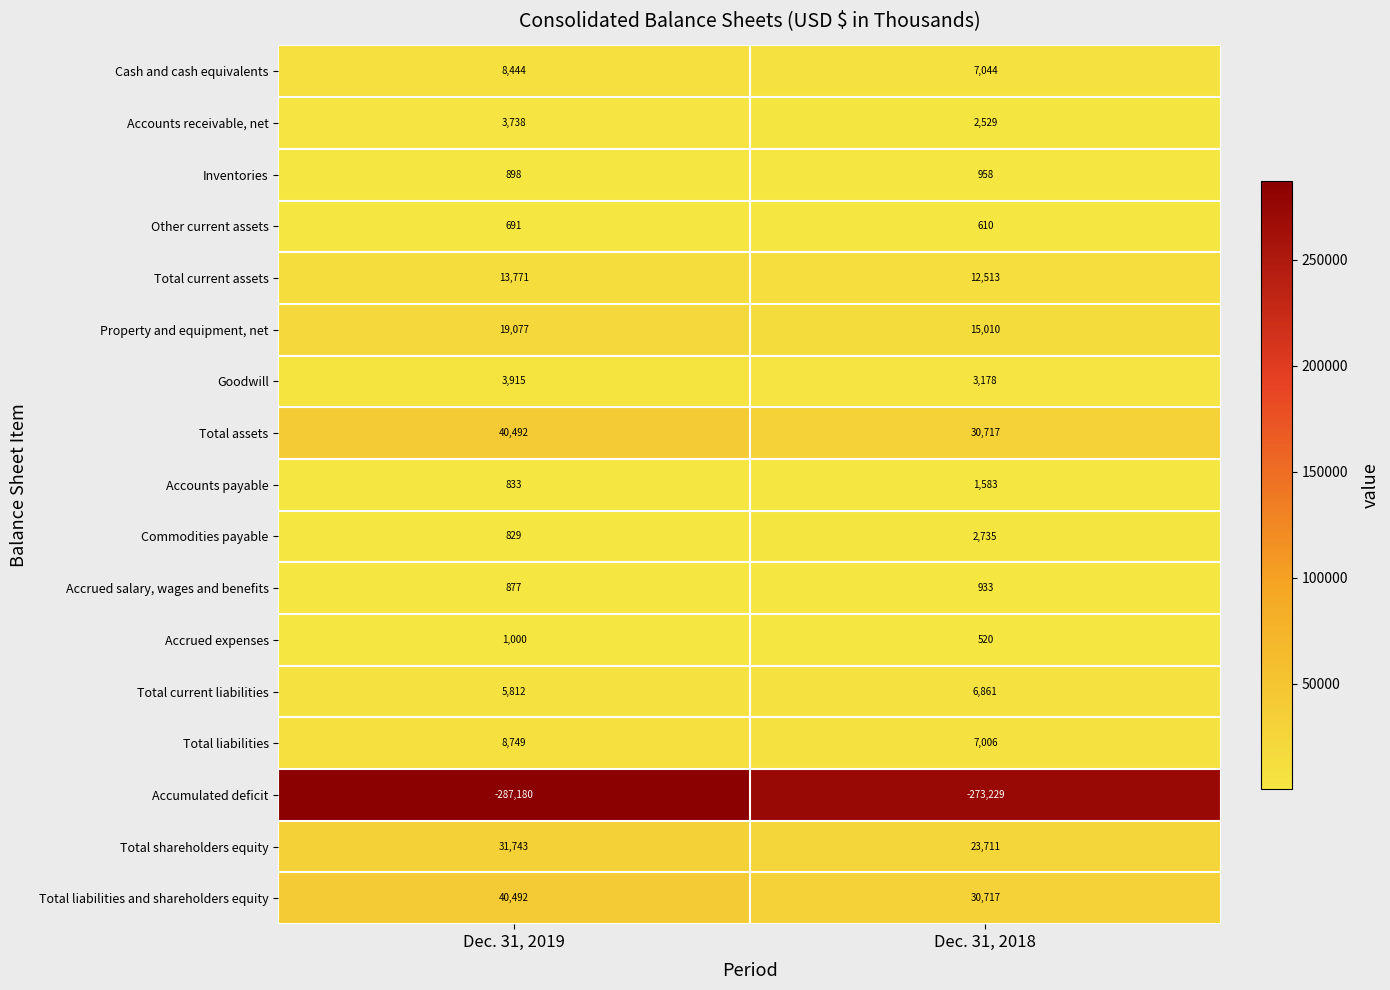

What is the sum of all Other current assets values?

1301